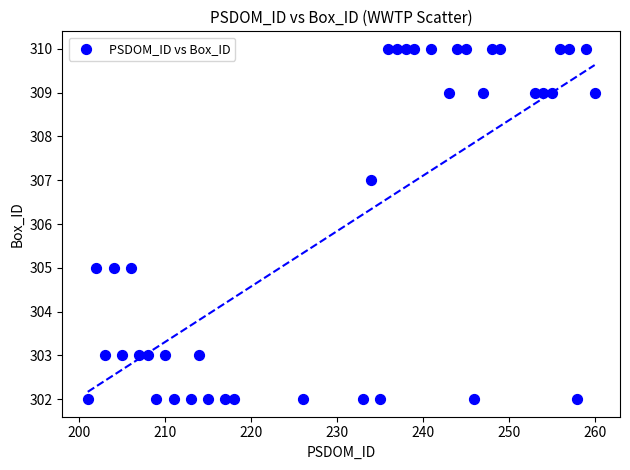

What is the range of X values (max minus min)?

59